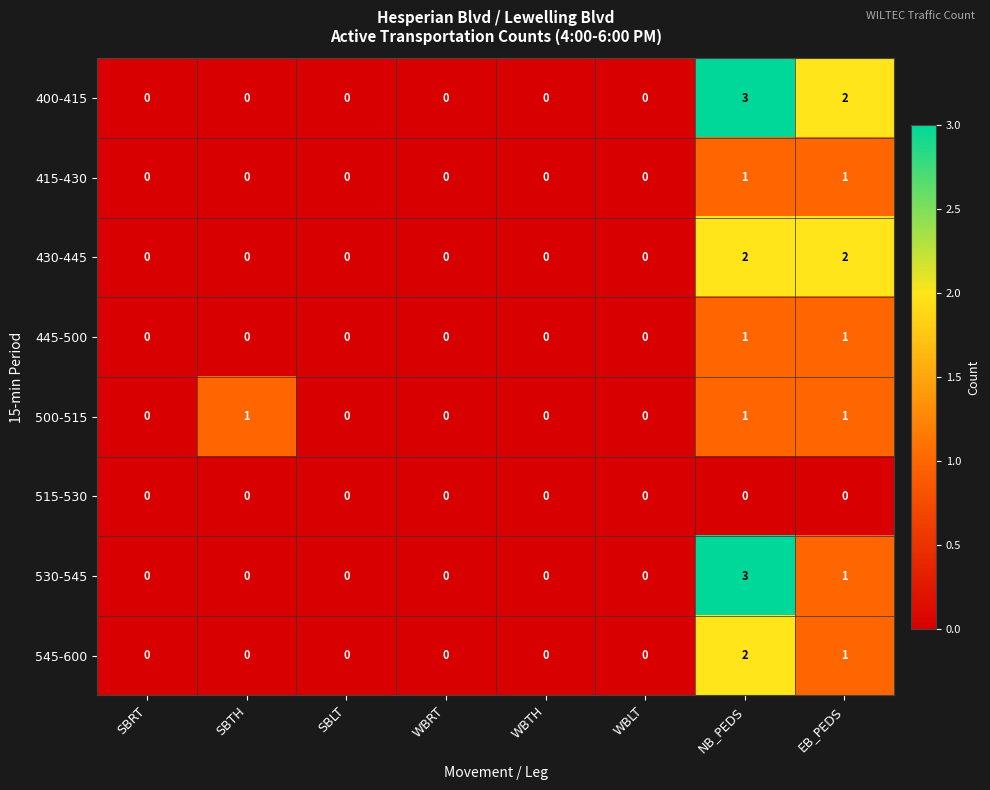

True or false: 530-545 has a value of 0 at SBTH.

True